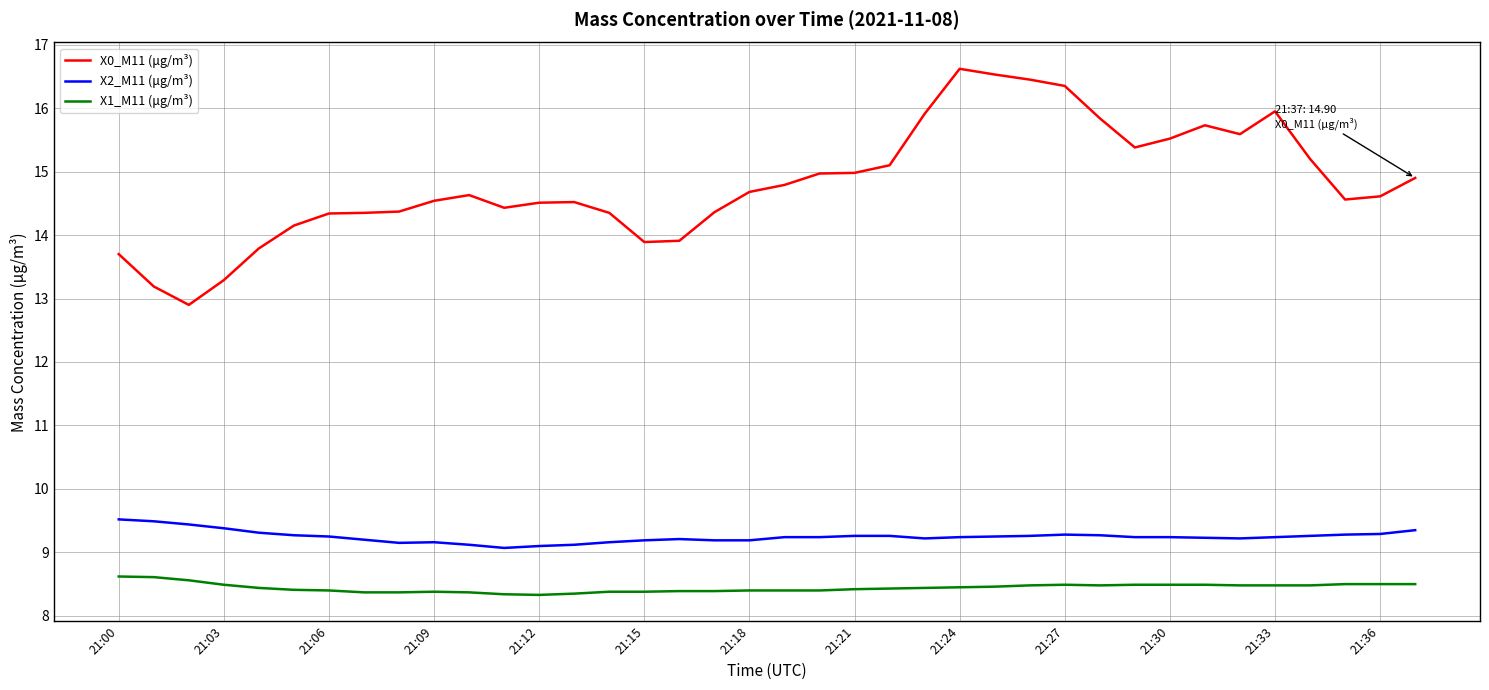

True or false: X0_M11 (μg/m³) and X1_M11 (μg/m³) cross at least once.

False